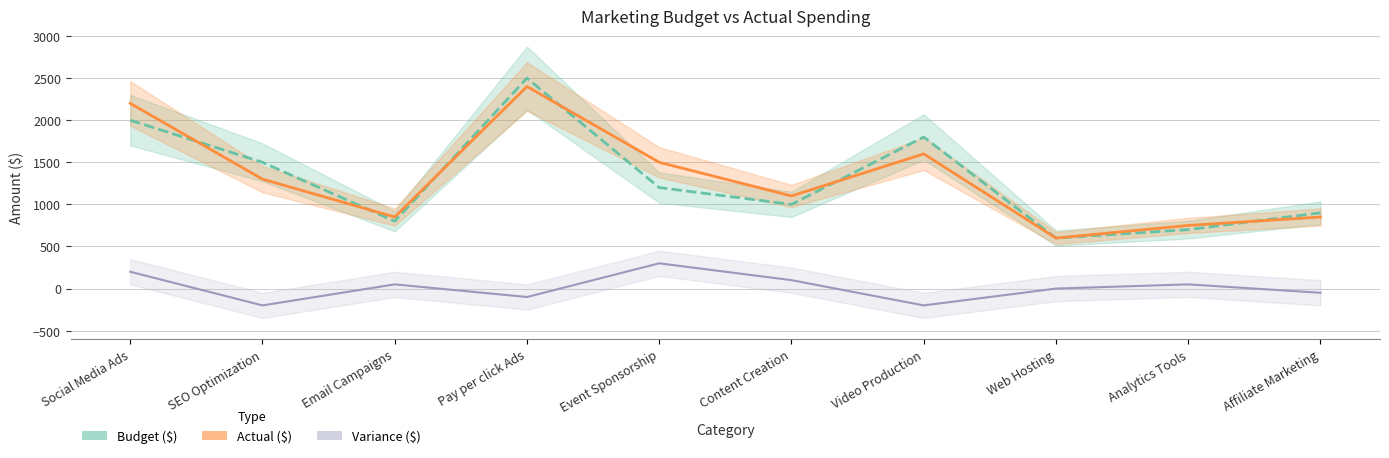

Between Video Production and Analytics Tools, which series saw the biggest shift?

Budget ($)